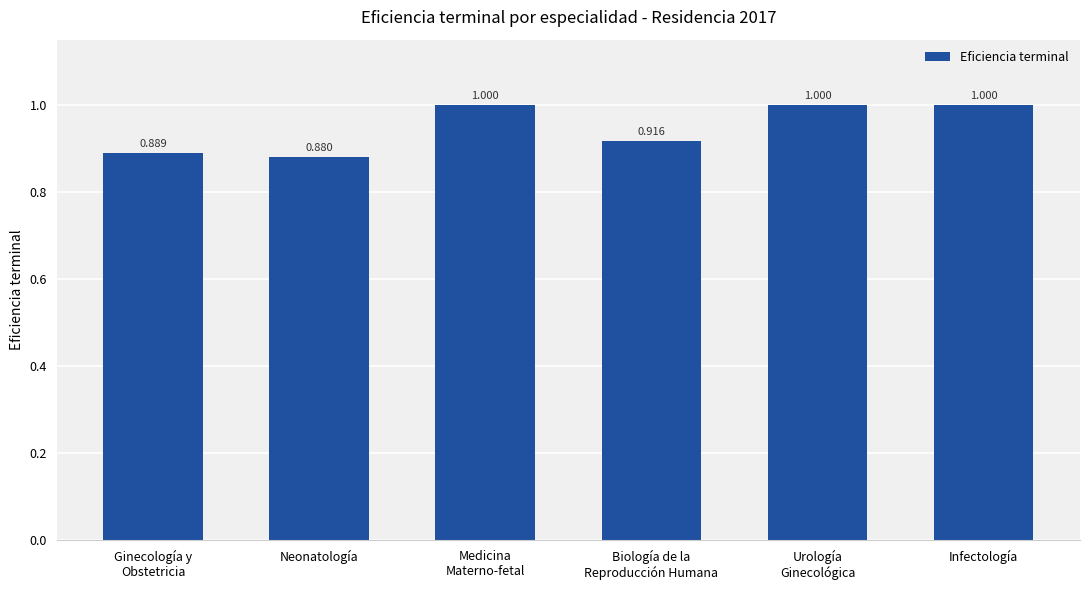

At which label is the value closest to 0?

Neonatología